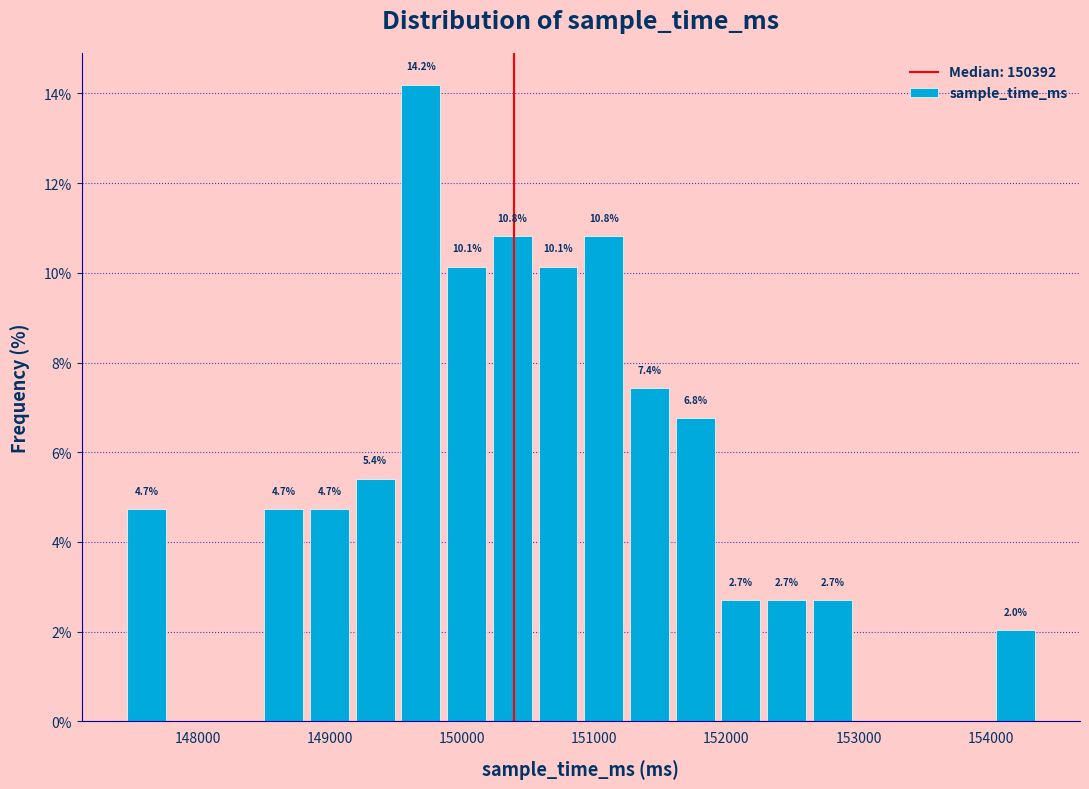

Around what value on the x-axis is the tallest bar? Give the approximate position of its centre, as read against the axis.

149700